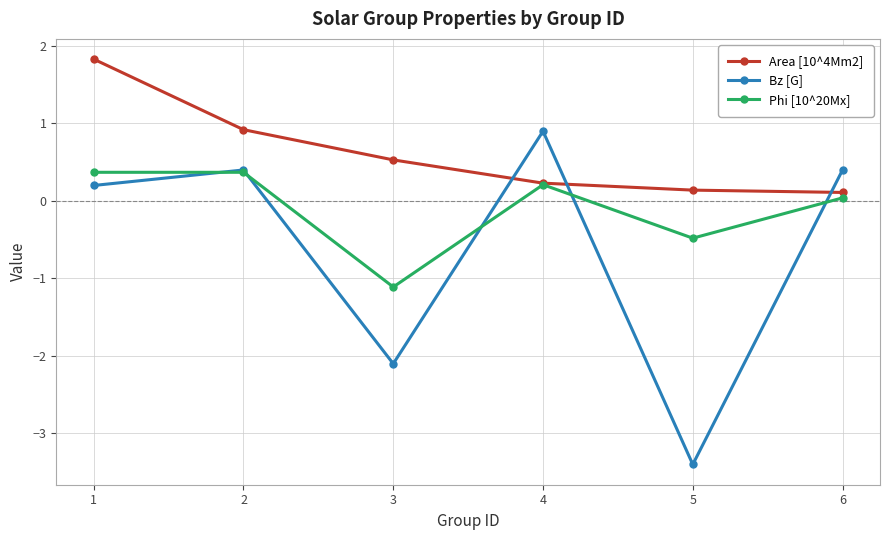

What is the value of the Phi [10^20Mx] point at the 5th from the left?

-0.5